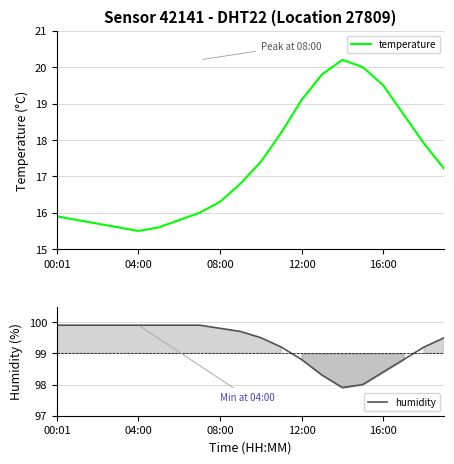

How many lines are shown in the chart?

2